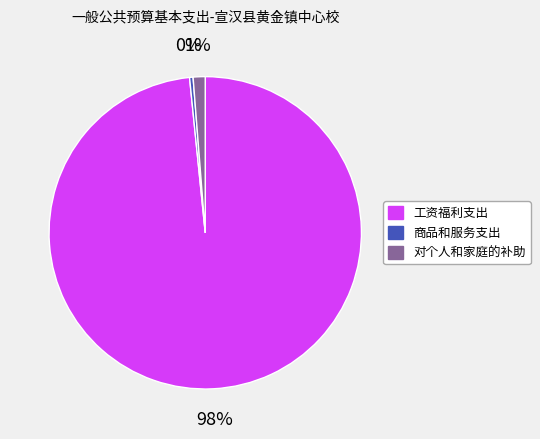

Which category has the smallest portion of the pie?

商品和服务支出